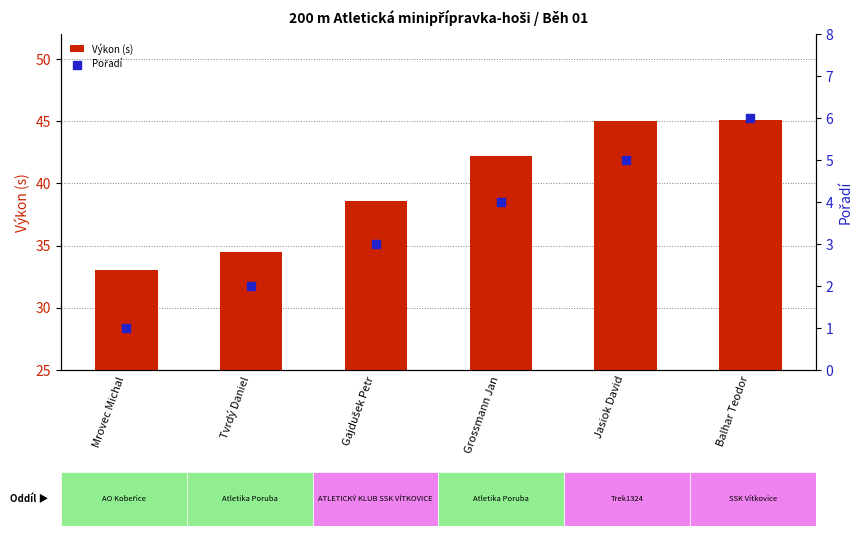

What are all the series names shown in the legend?

Výkon (s), Pořadí